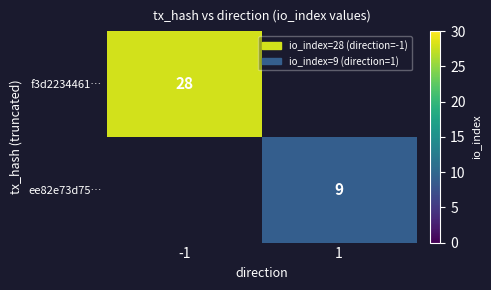

The ee82e73d75… series shows 9 at 1. True or false?

True